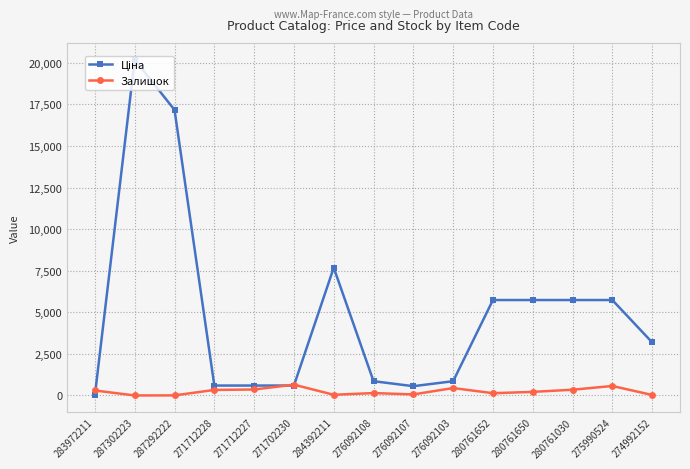

The Залишок series shows 64.0 at 276092107. True or false?

True